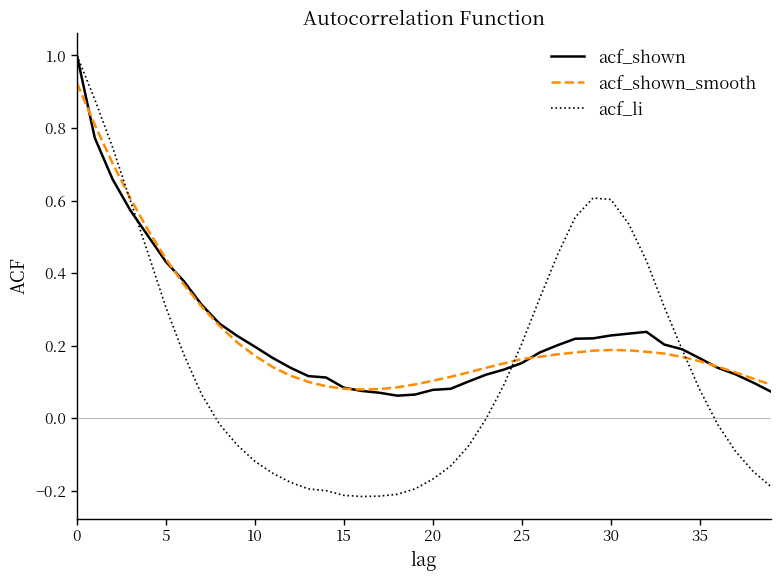

Which series has the largest total across all categories?

acf_shown